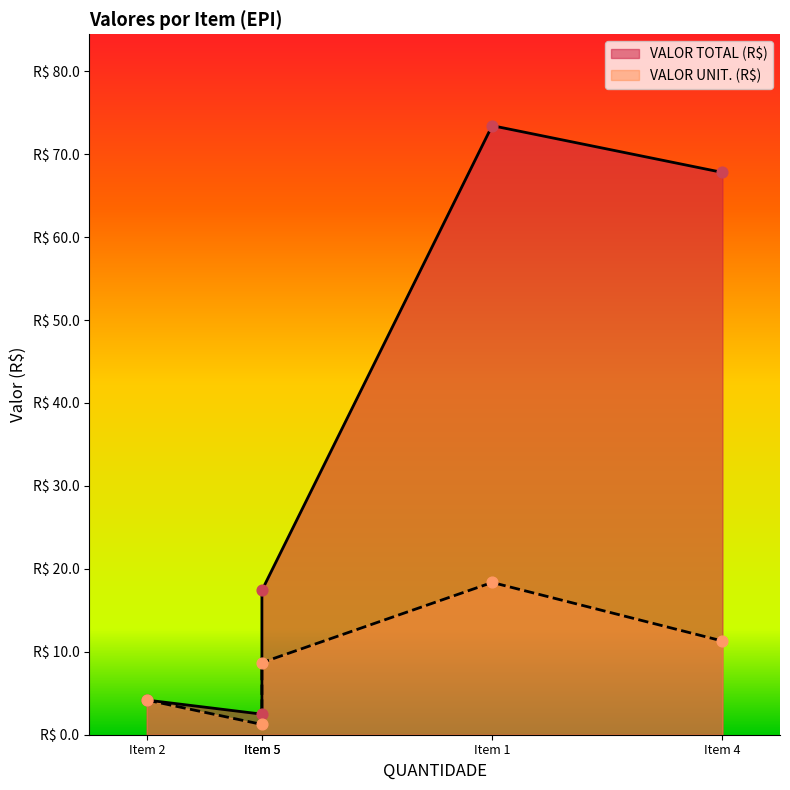

Which series has the largest Y range (max minus min)?

VALOR TOTAL (R$)